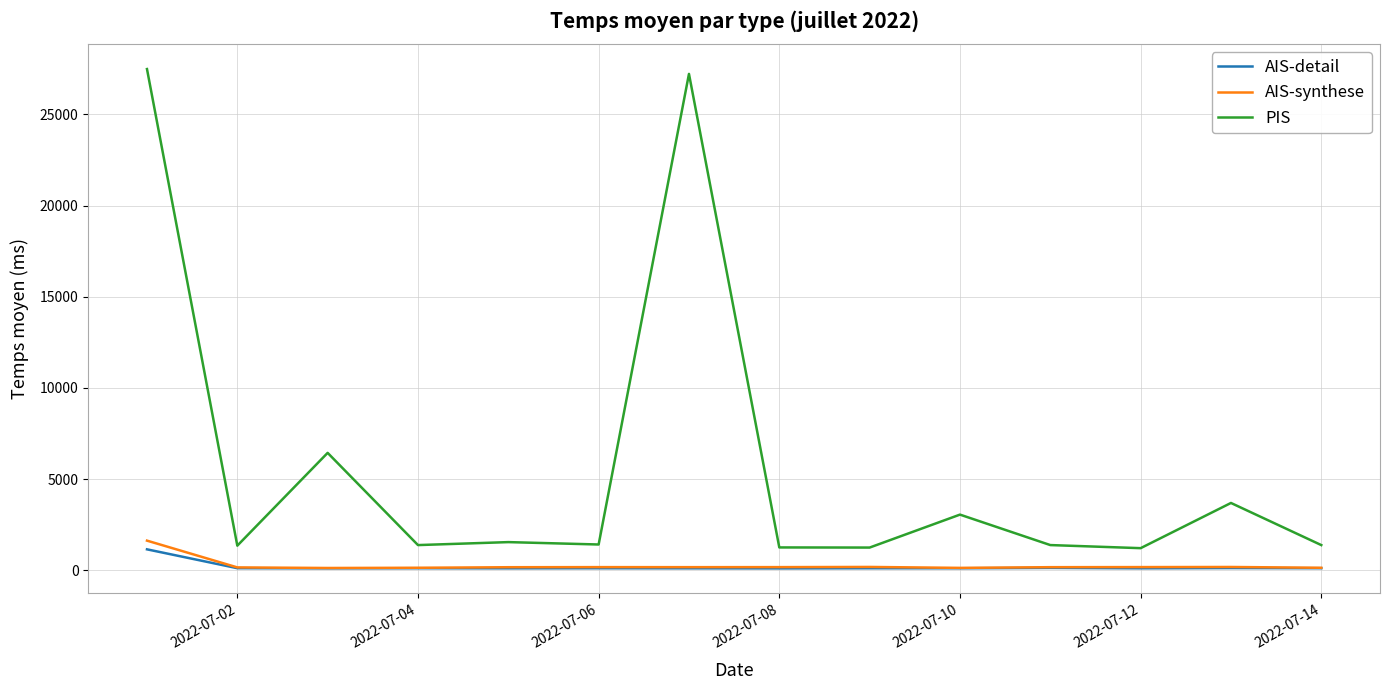

Which series has the largest range (max minus min)?

PIS